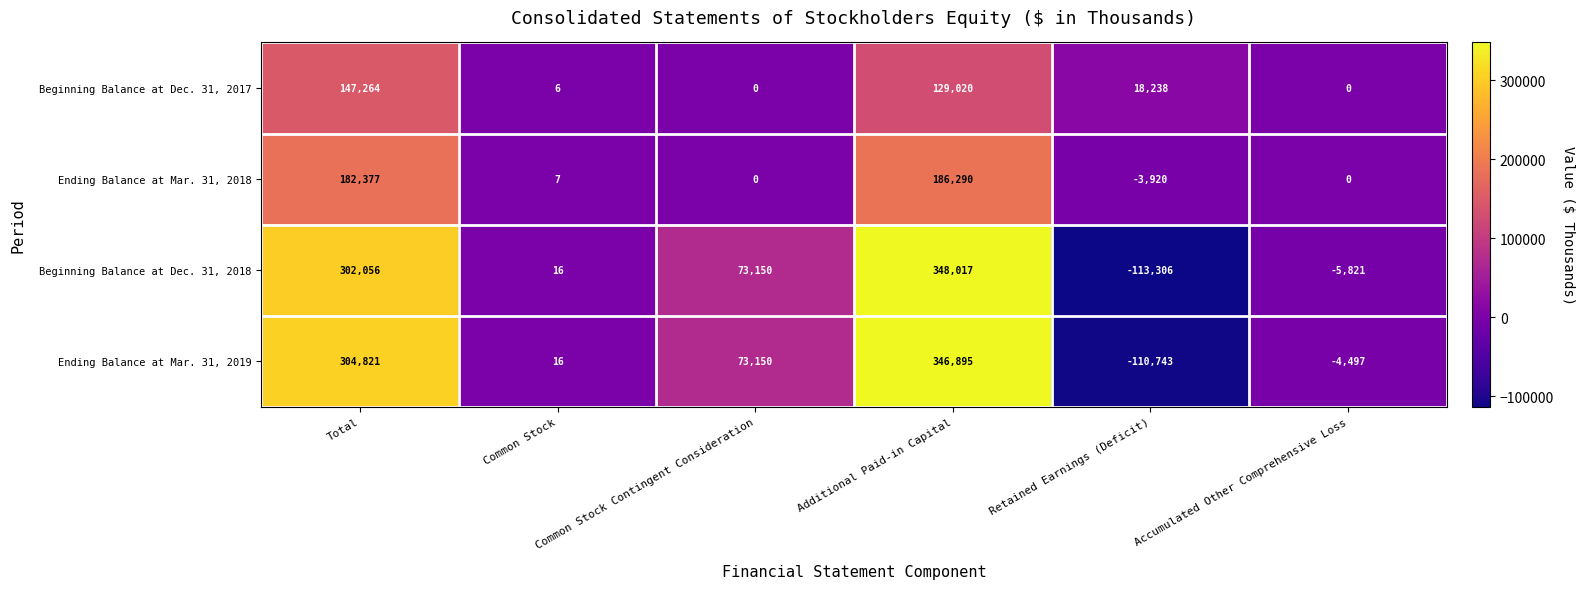

What is the total value across all series at Retained Earnings (Deficit)?

-209731